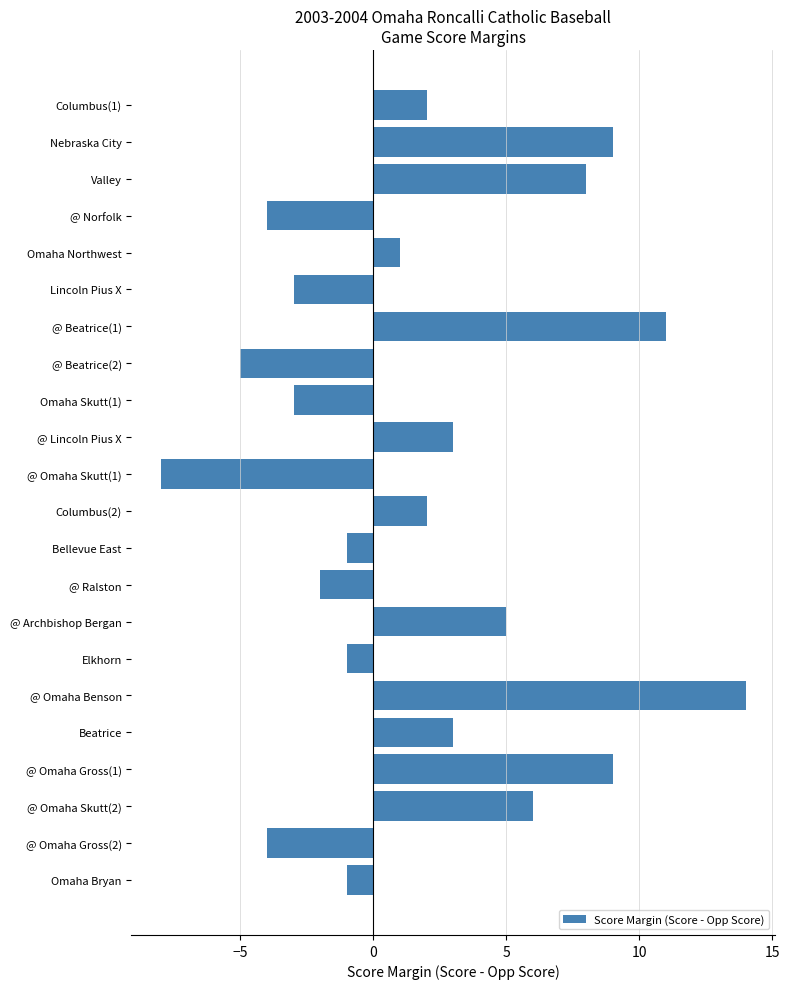

What is the average value?

2